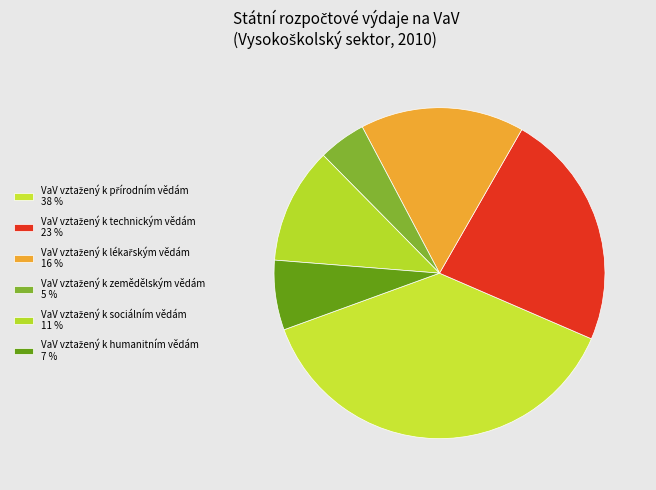

To the nearest percent, what is the difference between the largest and smallest slice percentages?

33%